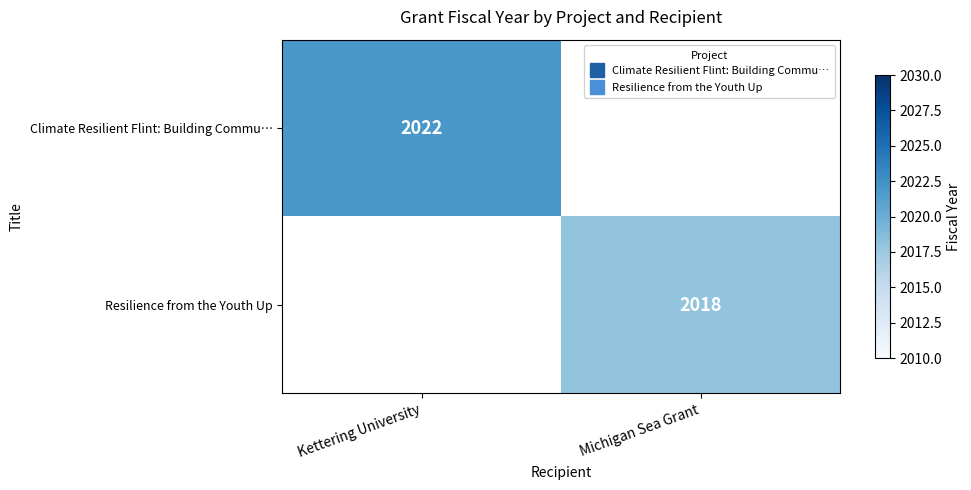

At how many categories does at least one series exceed 2020?

1